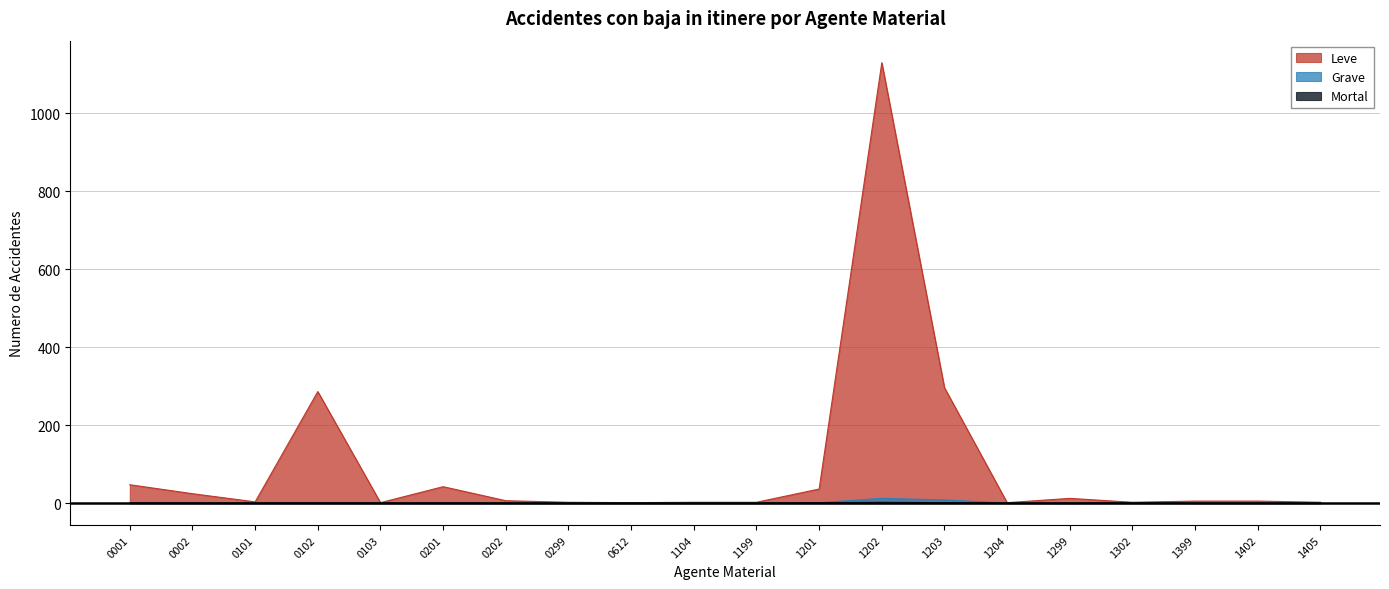

What is the maximum value shown in the chart?

1130